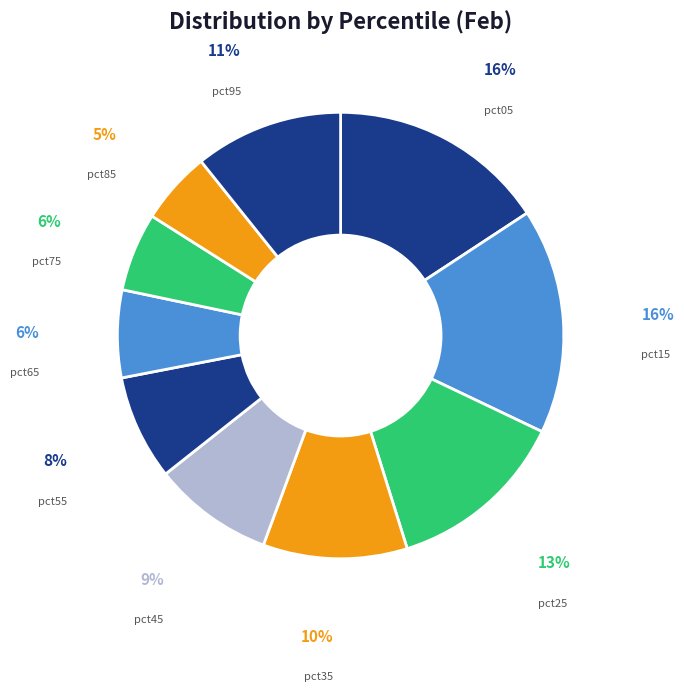

Is the sum of pct95 and pct05 greater than half?

No